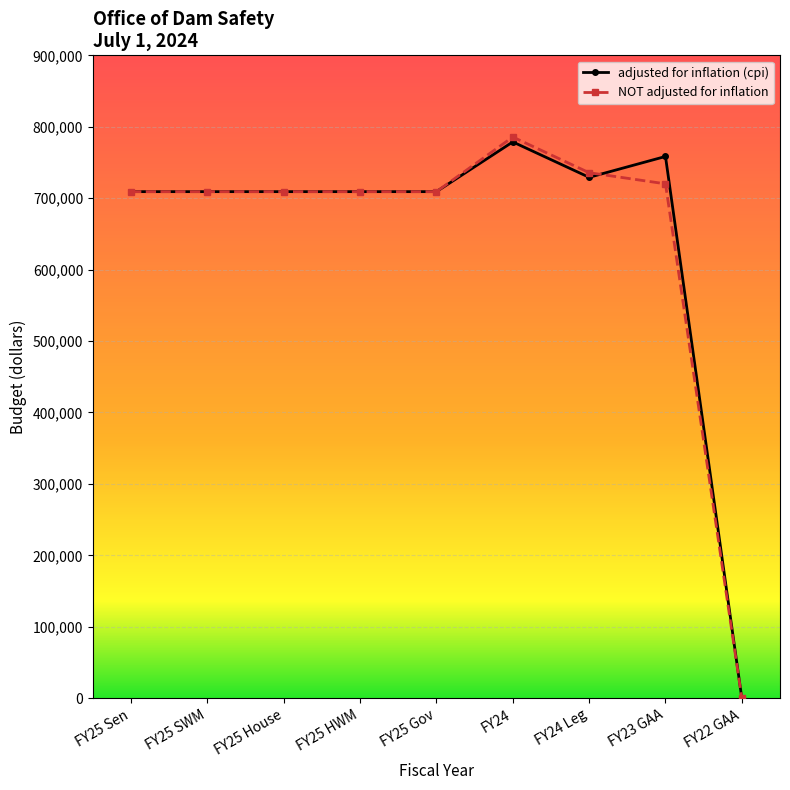

True or false: NOT adjusted for inflation has a value of 709179 at FY25 SWM.

True